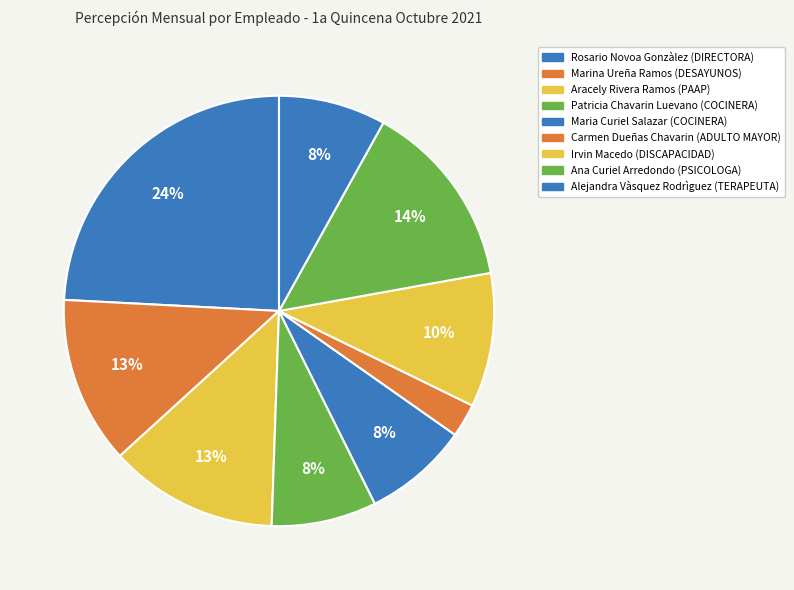

What is the ratio of the value at Maria Curiel Salazar (COCINERA) to the value at Alejandra Vàsquez Rodrìguez (TERAPEUTA)?

1.0